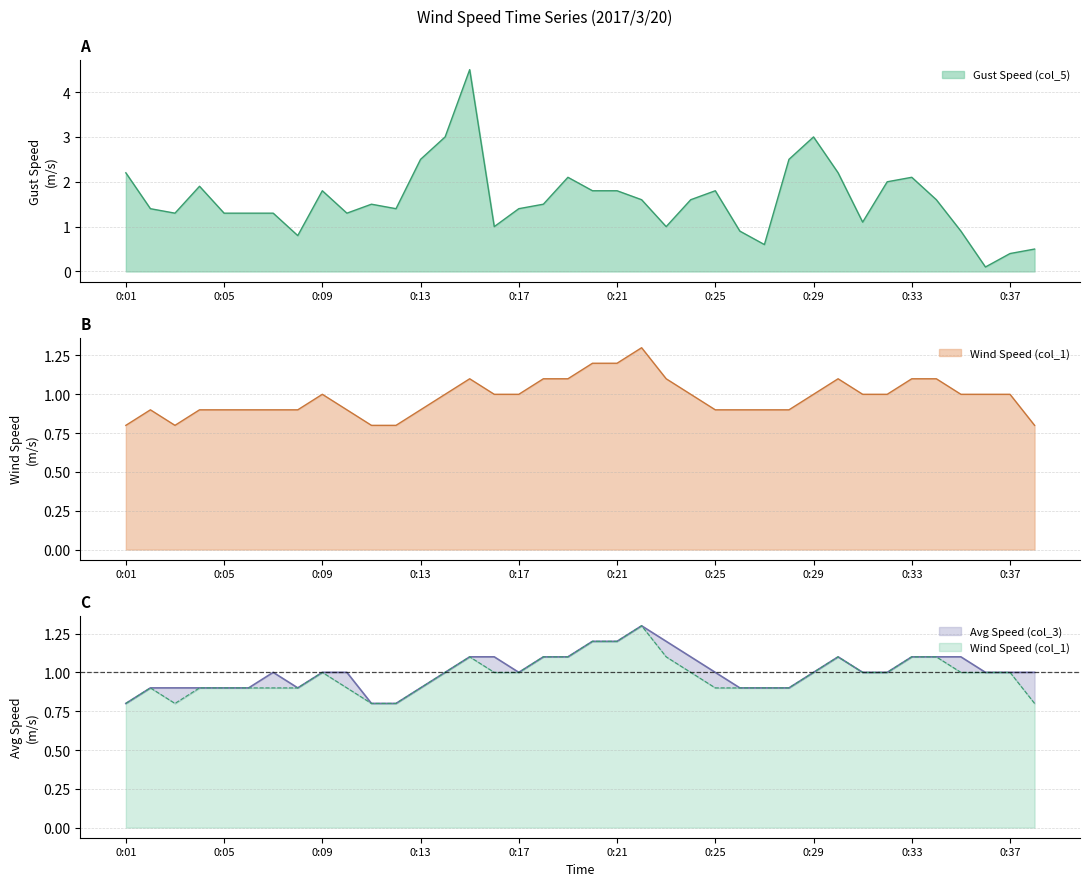

What is the difference between the maximum and second lowest values in the Gust Speed (col_5) series?

4.1